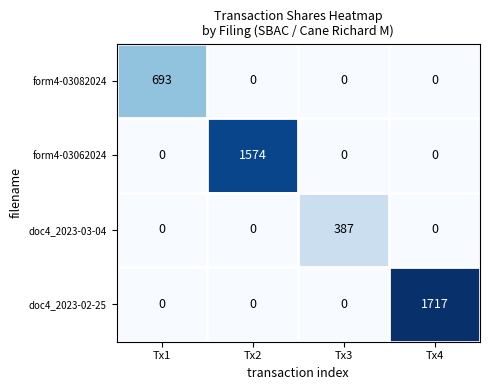

What is the average value of the form4-03082024 series?

173